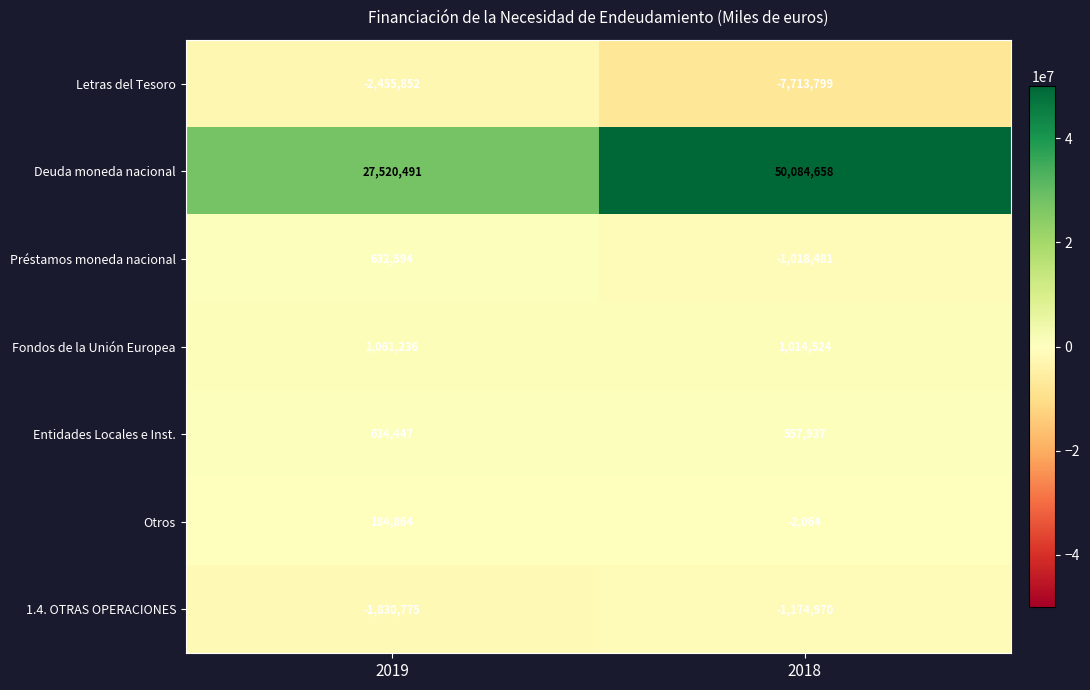

Reading right to left, what are all the values shown in this chart?

Letras del Tesoro: 2018=-7713799	2019=-2455852
Deuda moneda nacional: 2018=50084658	2019=27520491
Préstamos moneda nacional: 2018=-1018481	2019=632594
Fondos de la Unión Europea: 2018=1014524	2019=1061236
Entidades Locales e Inst.: 2018=557937	2019=634447
Otros: 2018=-2064	2019=184864
1.4. OTRAS OPERACIONES: 2018=-1174970	2019=-1830775